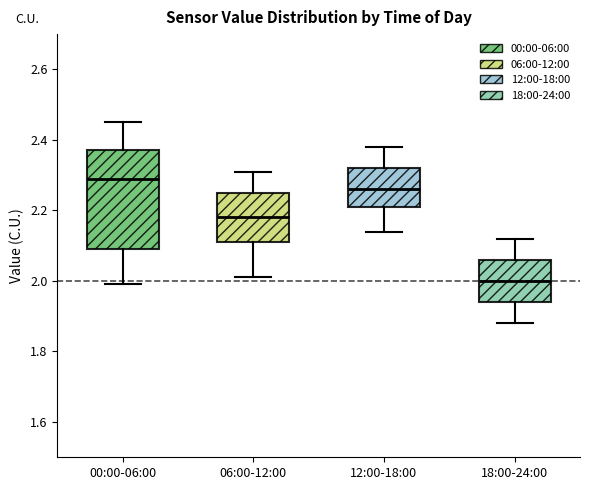

Which box has the highest median line?

00:00-06:00